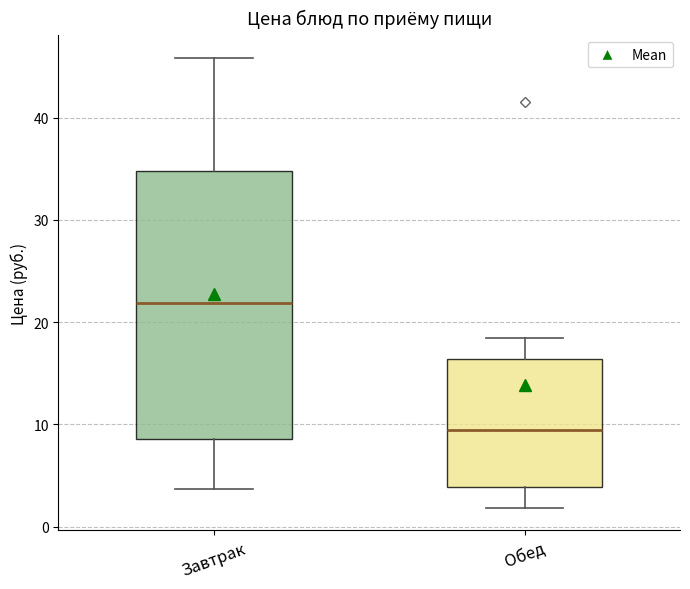

Comparing the boxes themselves (not the whiskers), which one is the tallest?

Завтрак